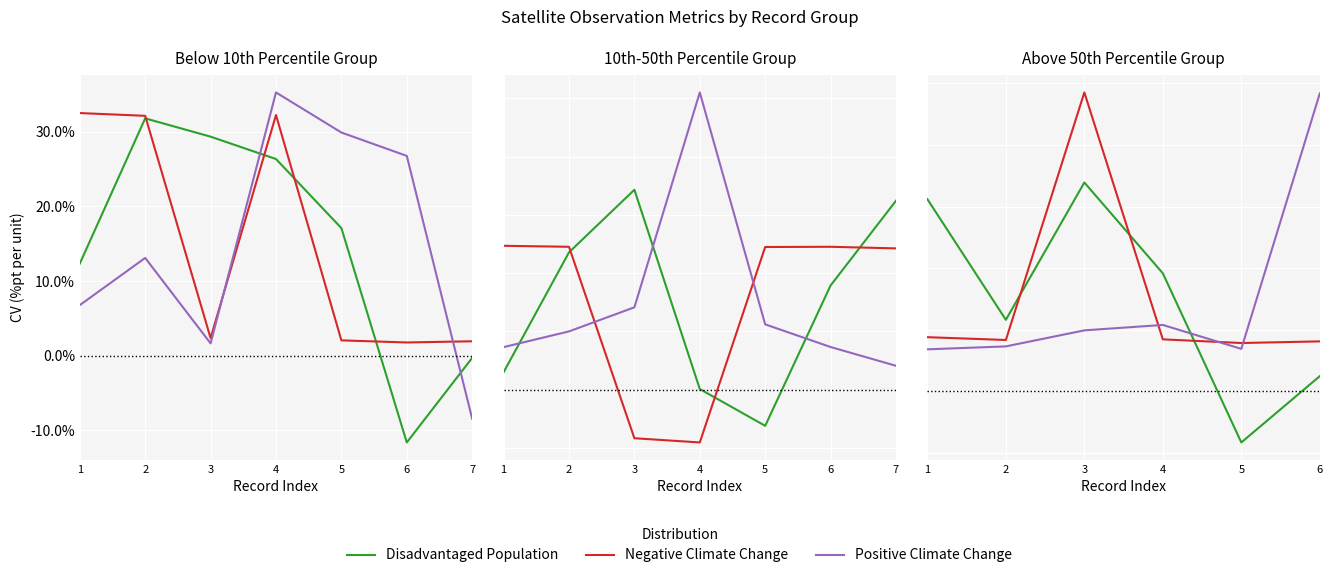

Which category has the lowest value in the Positive Climate Change series?

1